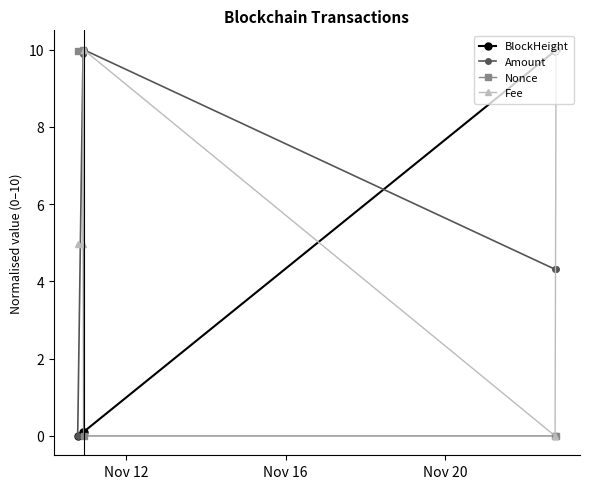

True or false: Fee and BlockHeight cross at least once.

True